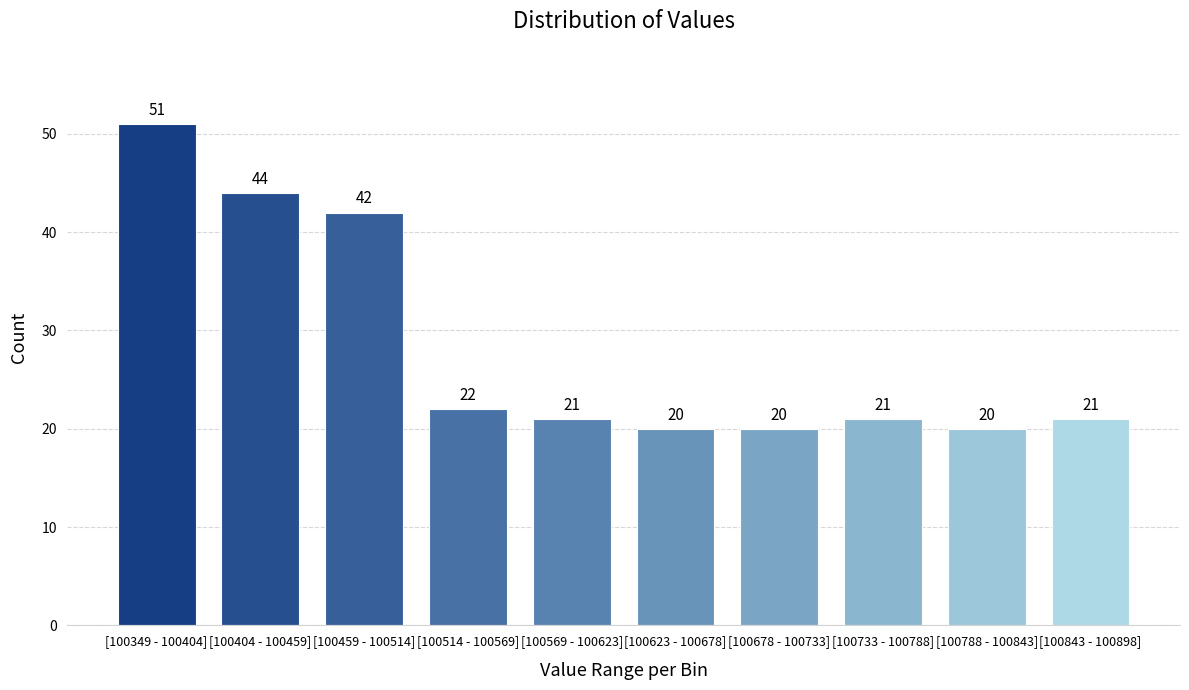

Reading right to left, transcribe all the data shown in this chart.

[100843 - 100898]=21	[100788 - 100843]=20	[100733 - 100788]=21	[100678 - 100733]=20	[100623 - 100678]=20	[100569 - 100623]=21	[100514 - 100569]=22	[100459 - 100514]=42	[100404 - 100459]=44	[100349 - 100404]=51